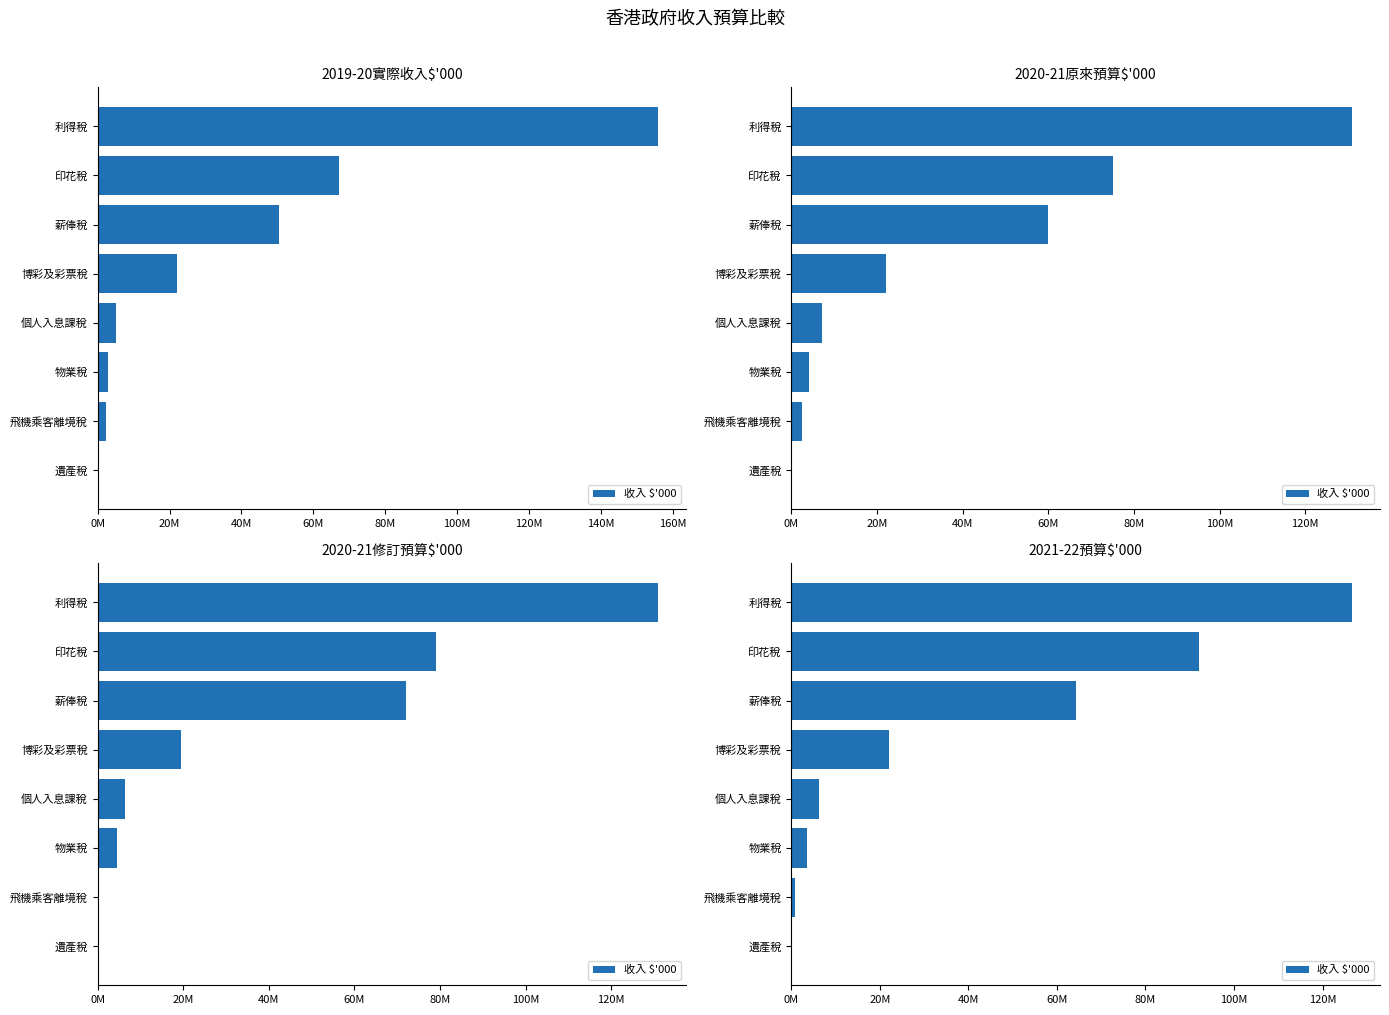

True or false: the data shows 210491 at 飛機乘客離境稅.

False